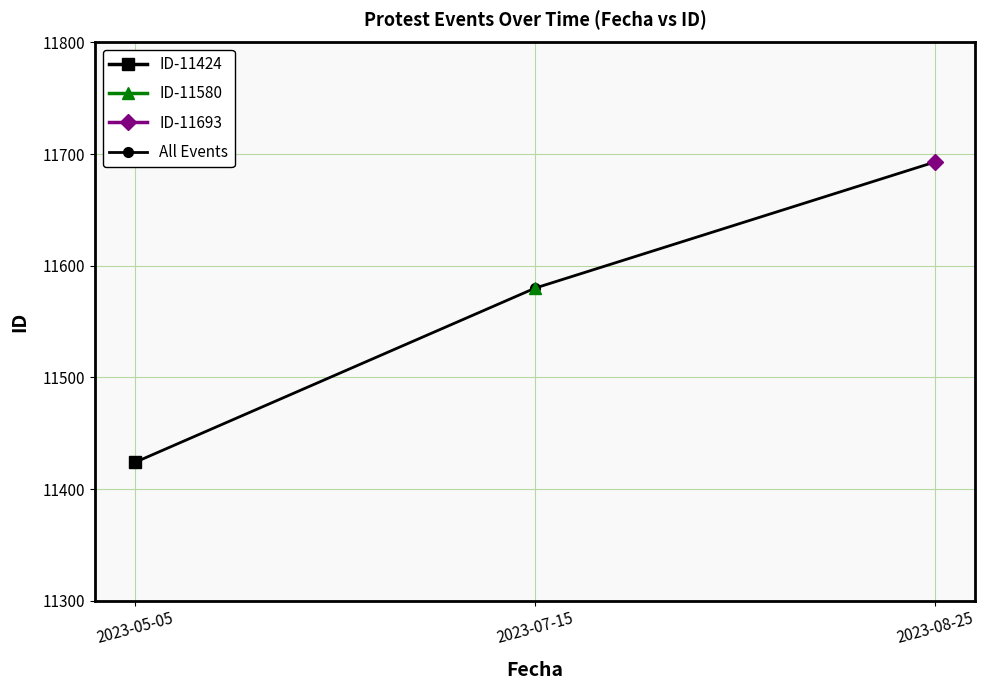

Which has a higher value, 2023-05-05 or 2023-07-15?

2023-07-15